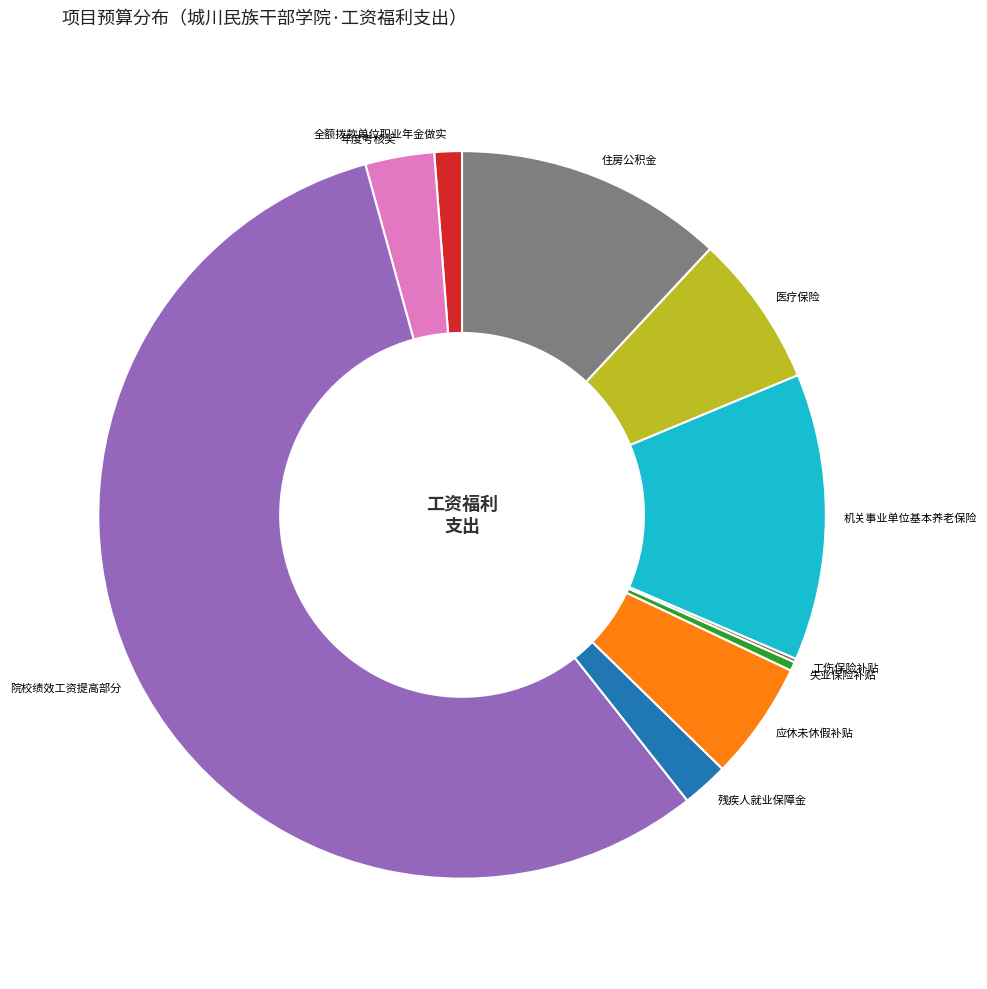

Is there any slice that represents more than half of the pie?

Yes